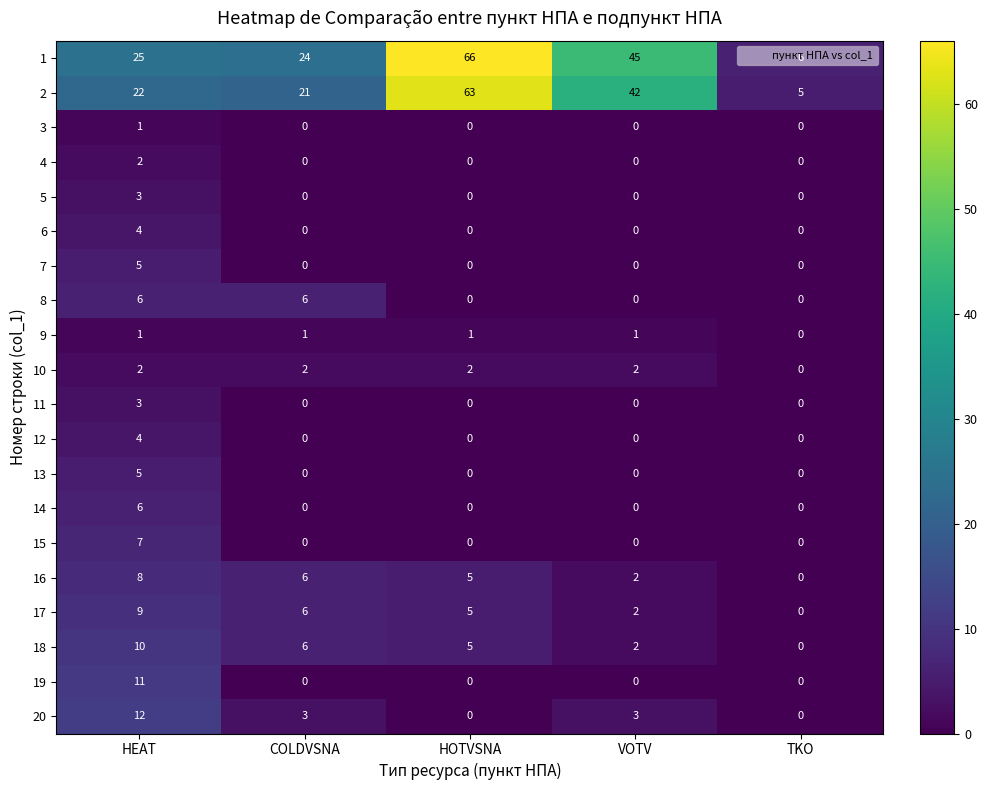

What is the total value across all series at HEAT?

146